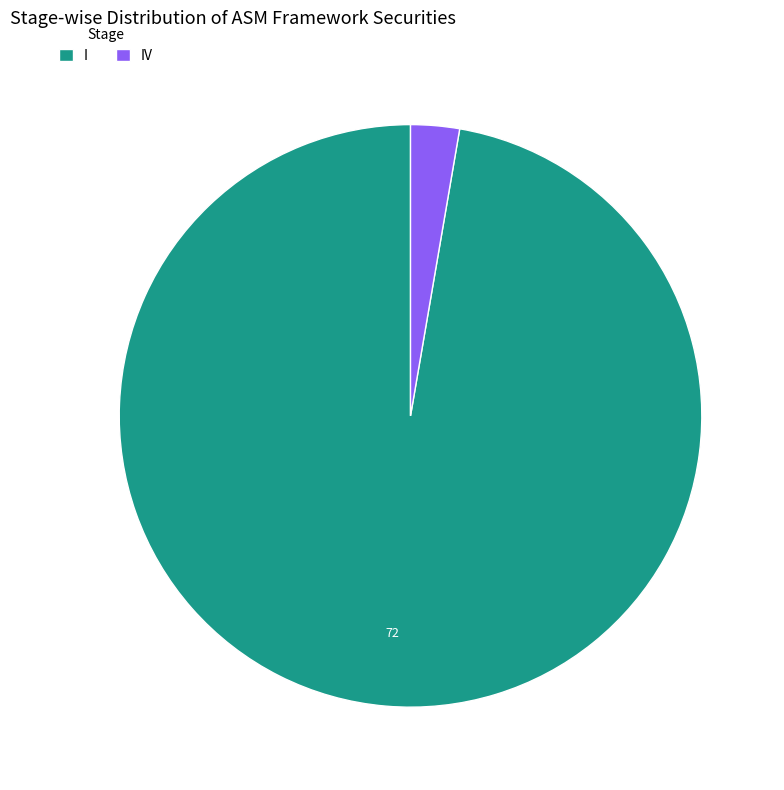

How many slices are in this pie chart?

2